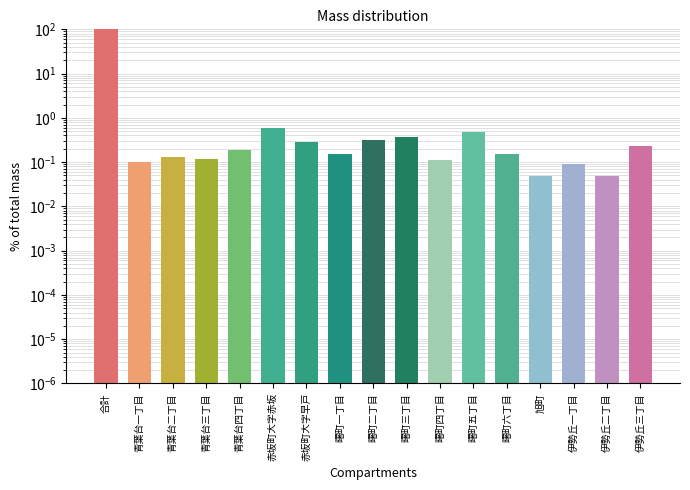

How many bars are there in total?

17